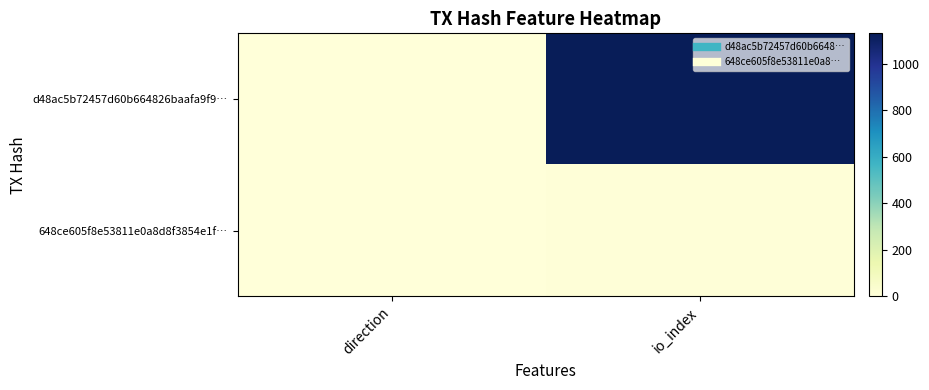

At which category does the chart reach its minimum across all series?

direction